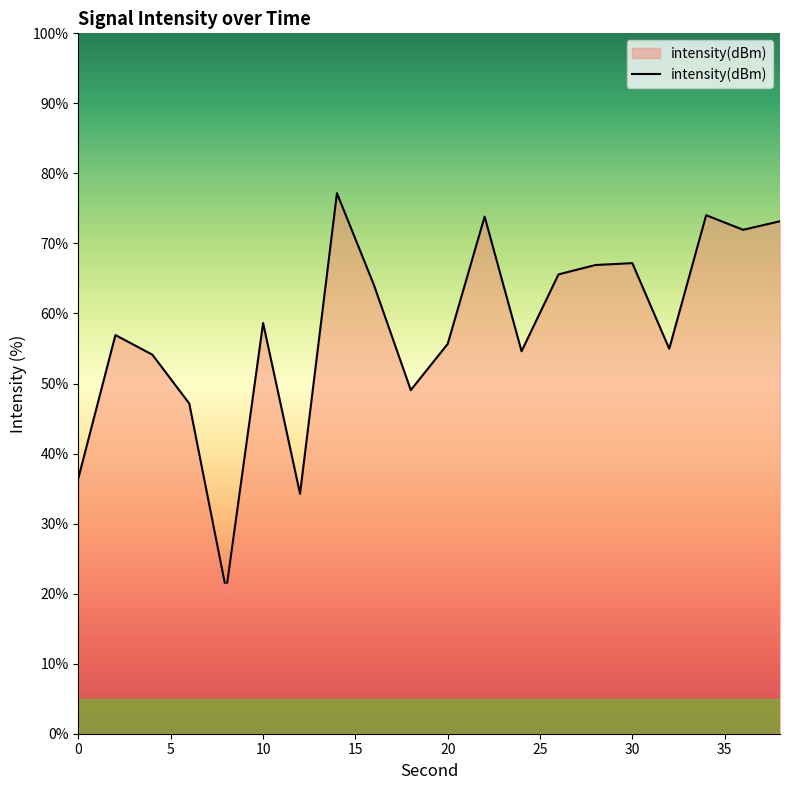

What is the difference between the maximum and minimum values?

56.7